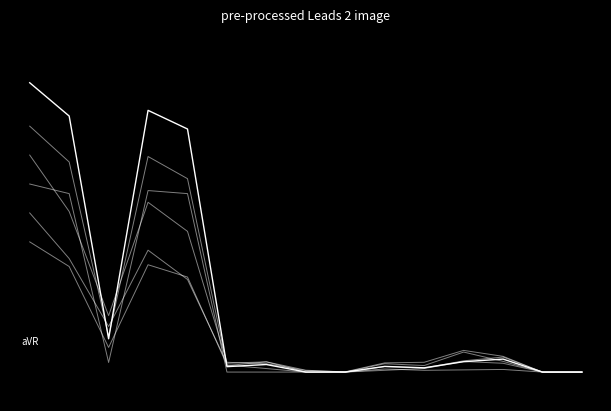

Does the chart display data point markers on the line(s)?

No